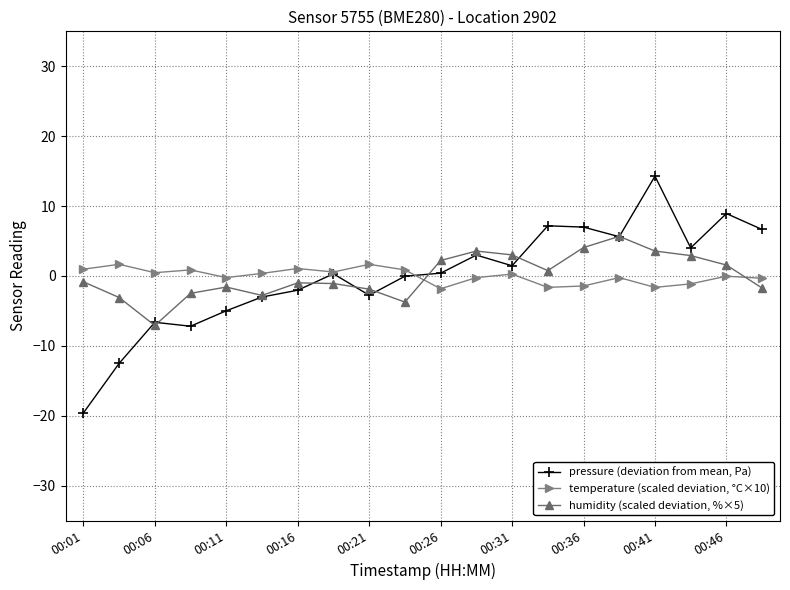

True or false: temperature (scaled deviation, °C×10) and humidity (scaled deviation, %×5) intersect in this chart.

True